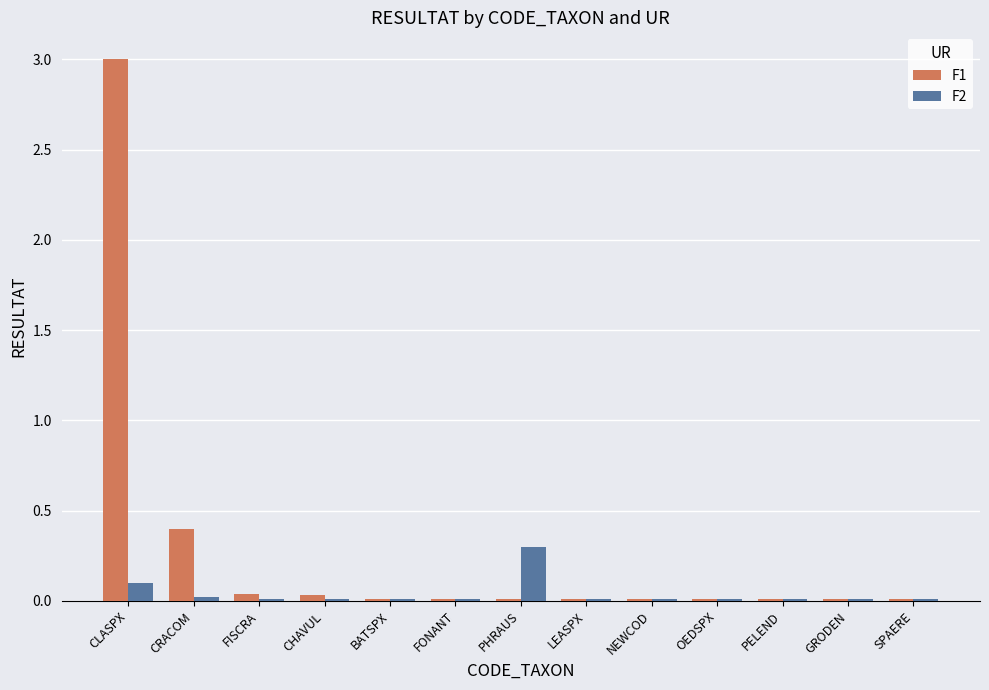

Are the bars horizontal?

No